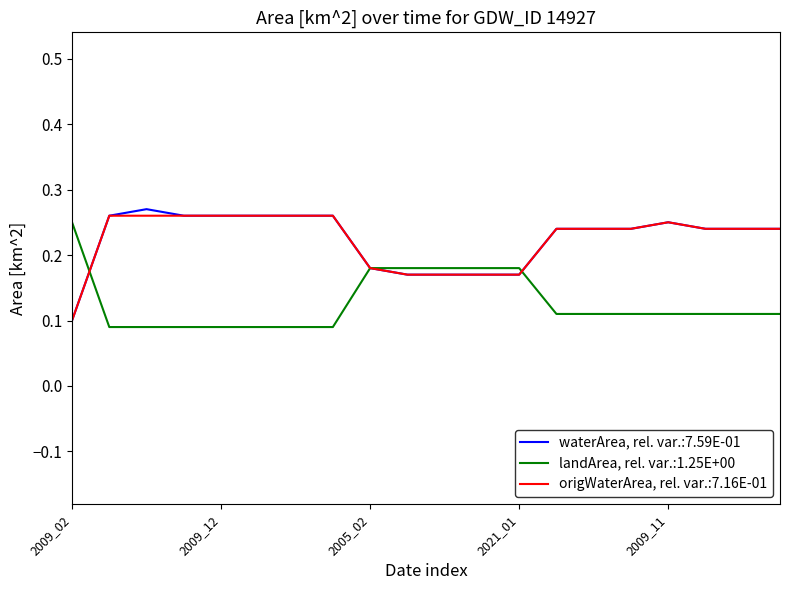

At how many categories does at least one series exceed 0?

20